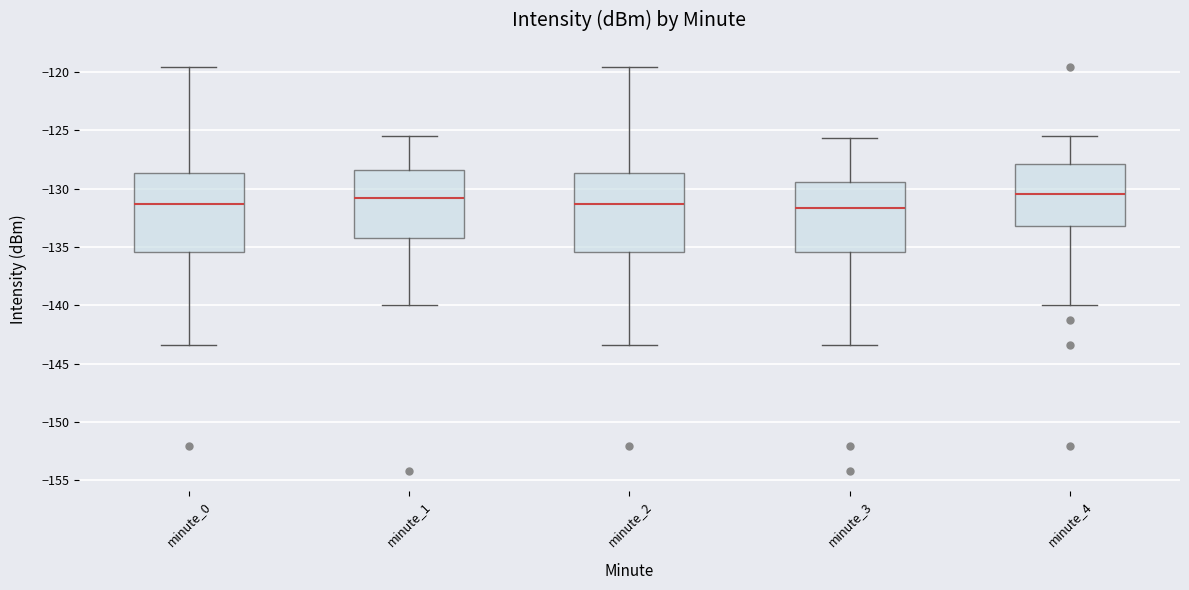

Reading left to right, transcribe this box plot: for each box, give where its median line is, the range the box spans, and where its two whiskers end, as read against the y-axis. The values are not printed on the chart, so give them approximately, as read against the axis.

minute_0: median -131.5, box -135.5 to -128.5, whiskers -143.5 to -119.5
minute_1: median -131.0, box -134.5 to -128.5, whiskers -140.0 to -125.5
minute_2: median -131.5, box -135.5 to -128.5, whiskers -143.5 to -119.5
minute_3: median -131.5, box -135.5 to -129.5, whiskers -143.5 to -125.5
minute_4: median -130.5, box -133.0 to -128.0, whiskers -140.0 to -125.5